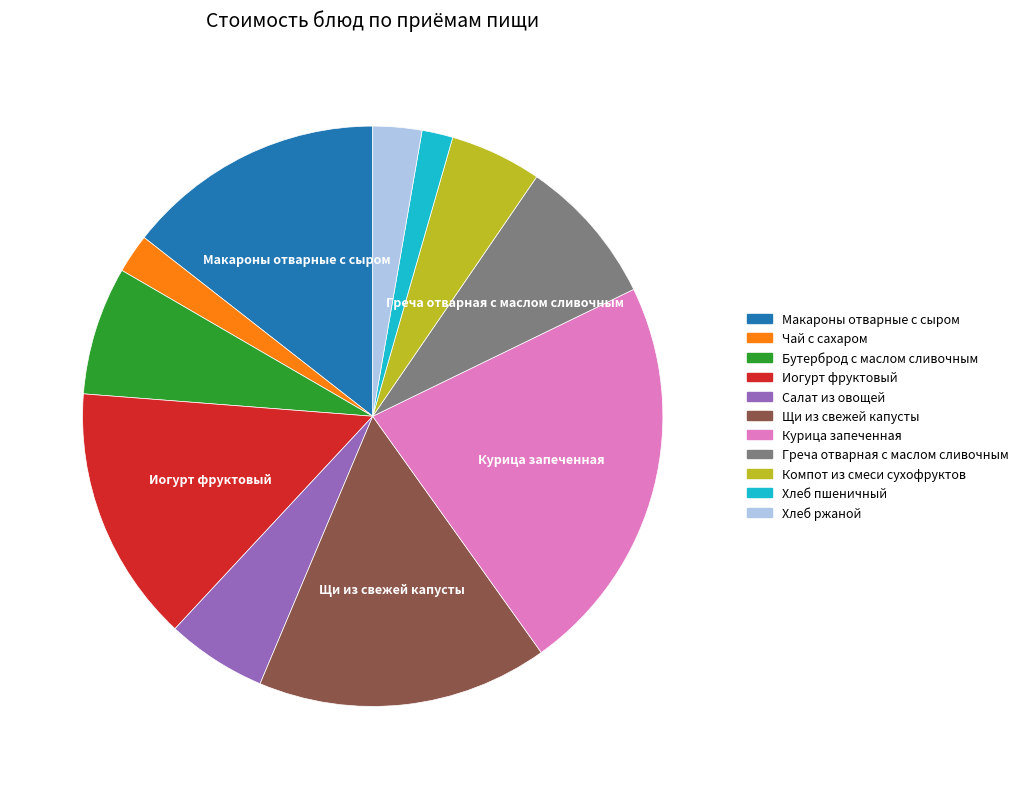

Combined, do Хлеб пшеничный and Компот из смеси сухофруктов account for over 50%?

No